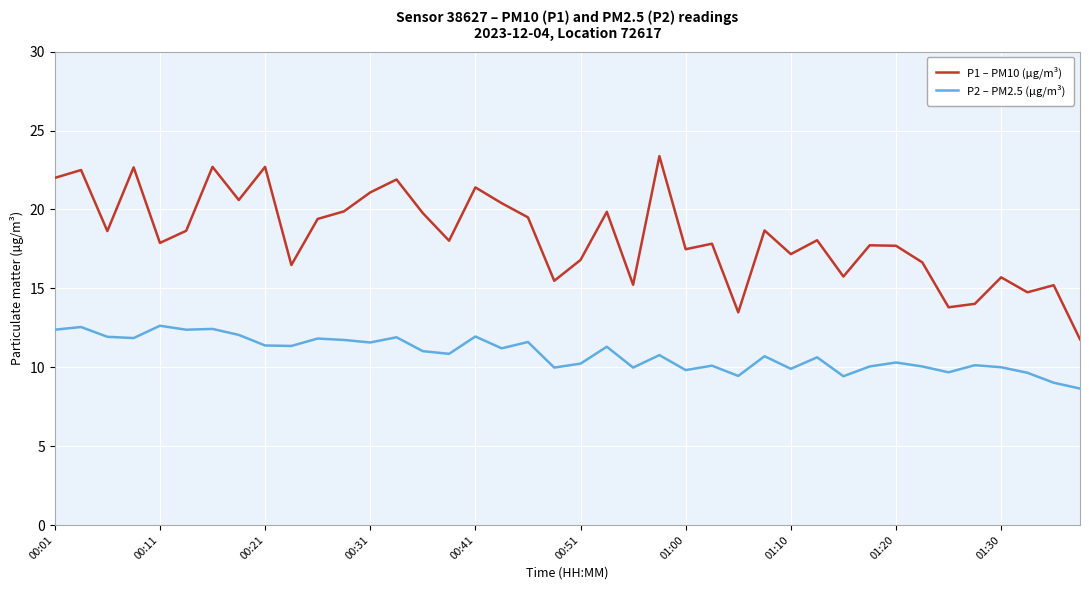

What is the lowest value of the P2 – PM2.5 (µg/m³) series?

8.7